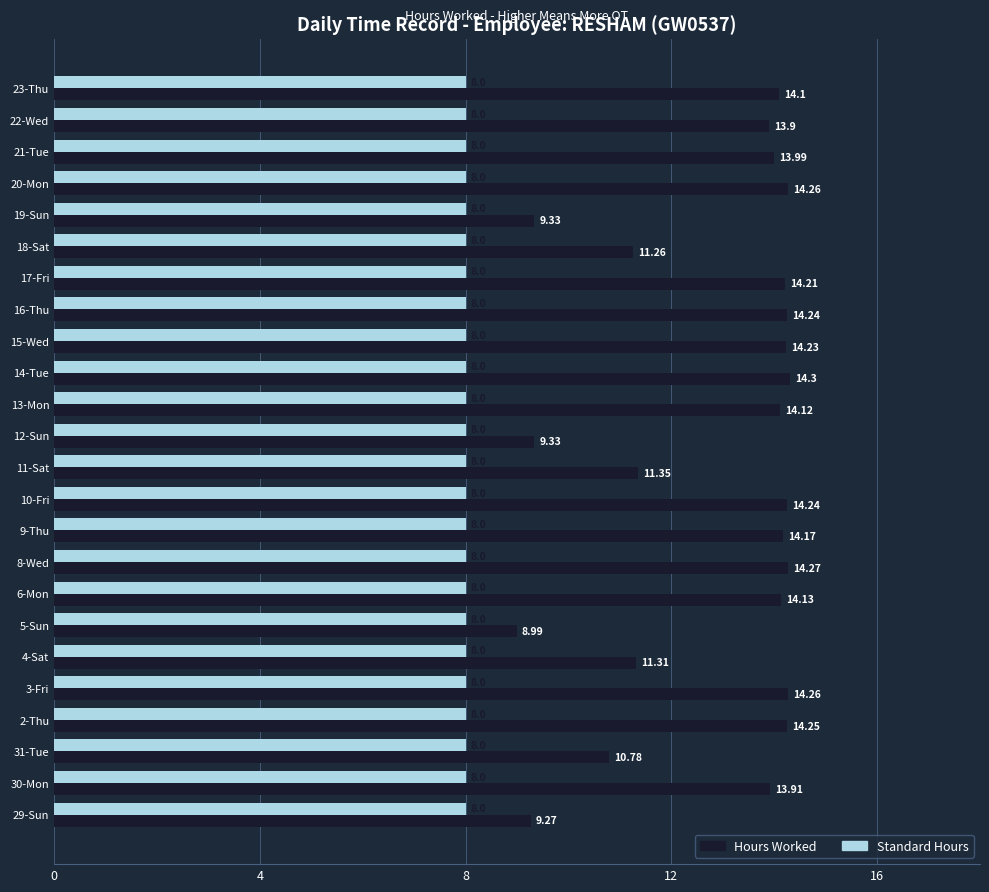

Count the number of data series in this chart.

2